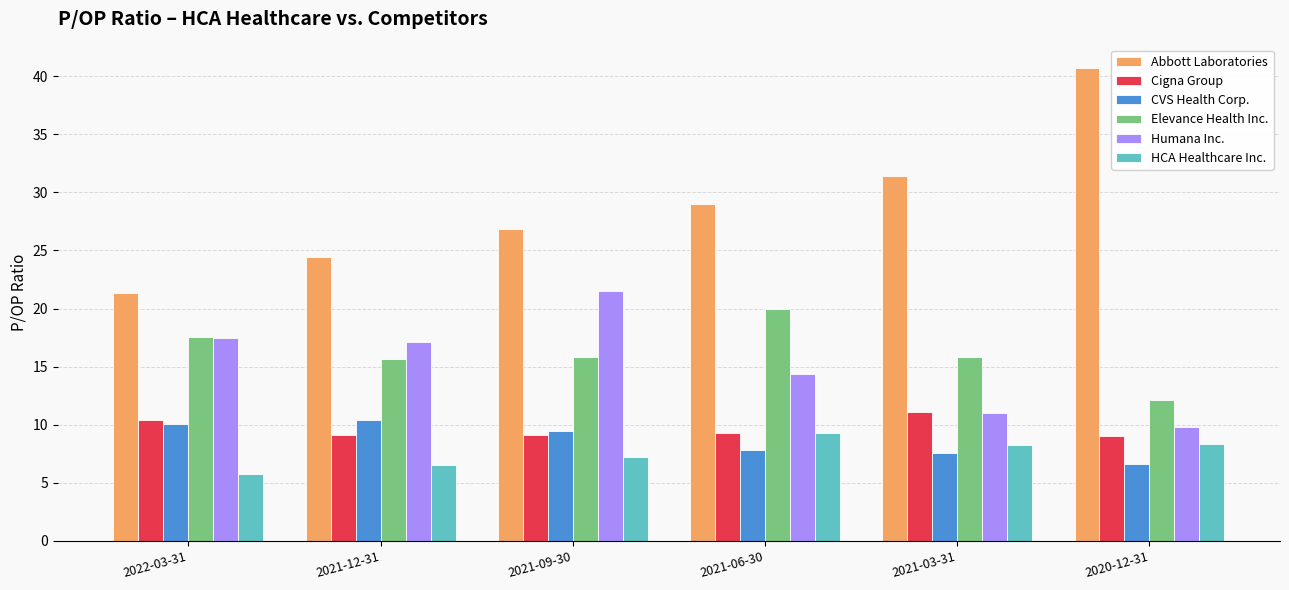

Which series changed the most between 2021-12-31 and 2020-12-31?

Abbott Laboratories